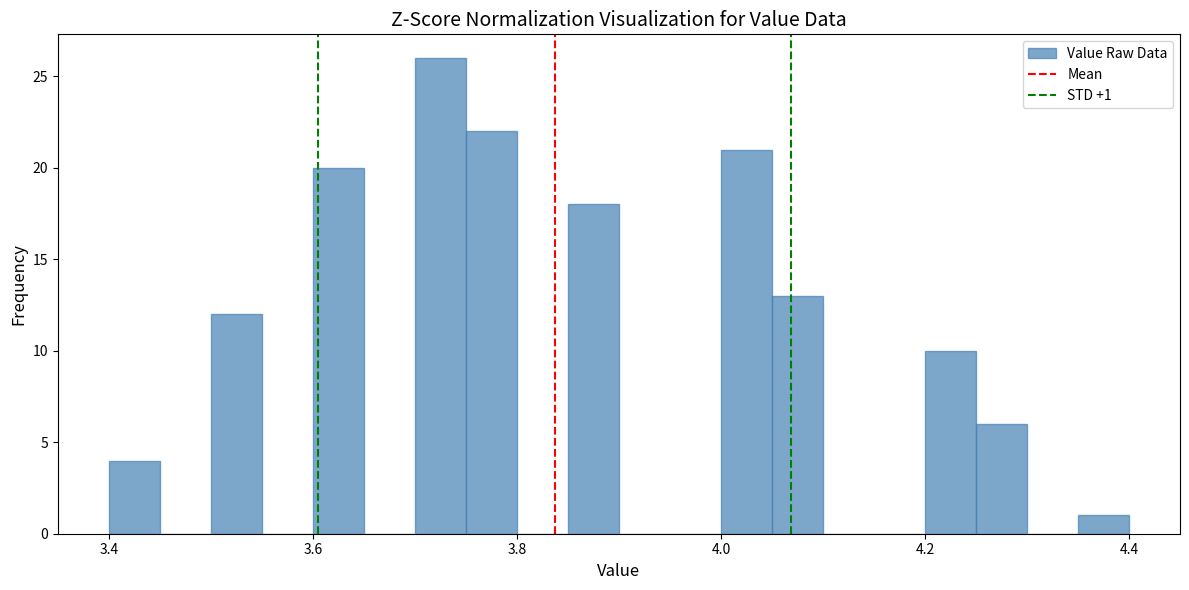

Read against the x-axis, roughly where is the centre of the tallest bar?

3.72